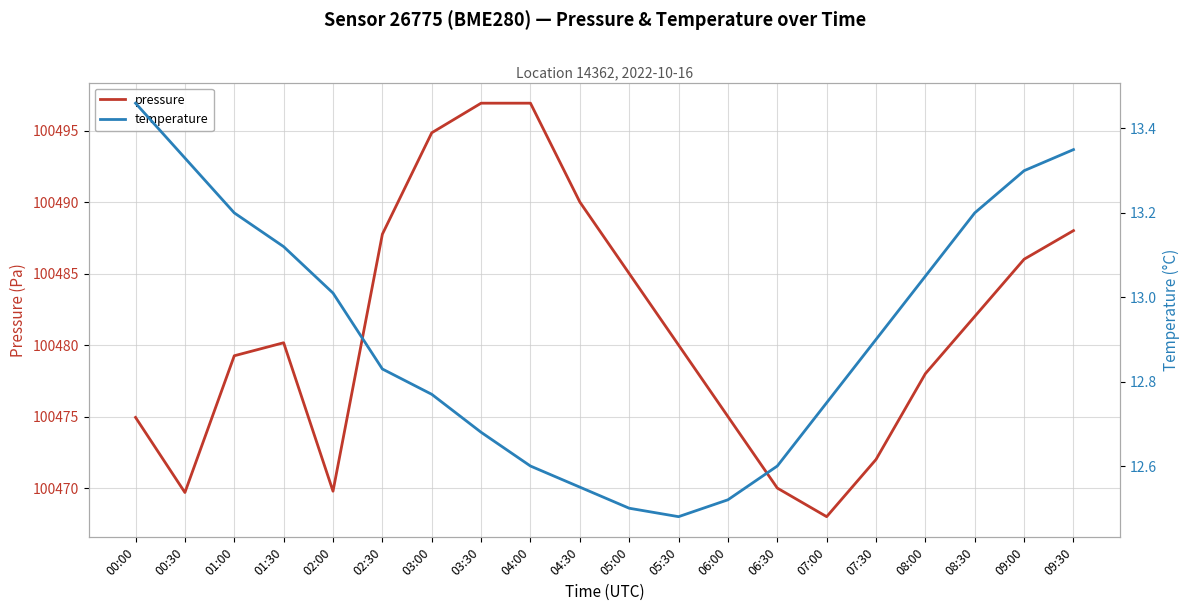

Reading left to right, transcribe all the data shown in this chart.

pressure: 100474.9	100469.7	100479.2	100480.2	100469.8	100487.8	100494.8	100496.9	100496.9	100490.0	100485.0	100480.0	100475.0	100470.0	100468.0	100472.0	100478.0	100482.0	100486.0	100488.0
temperature: 13.5	13.3	13.2	13.1	13.0	12.8	12.8	12.7	12.6	12.6	12.5	12.5	12.5	12.6	12.8	12.9	13.1	13.2	13.3	13.3